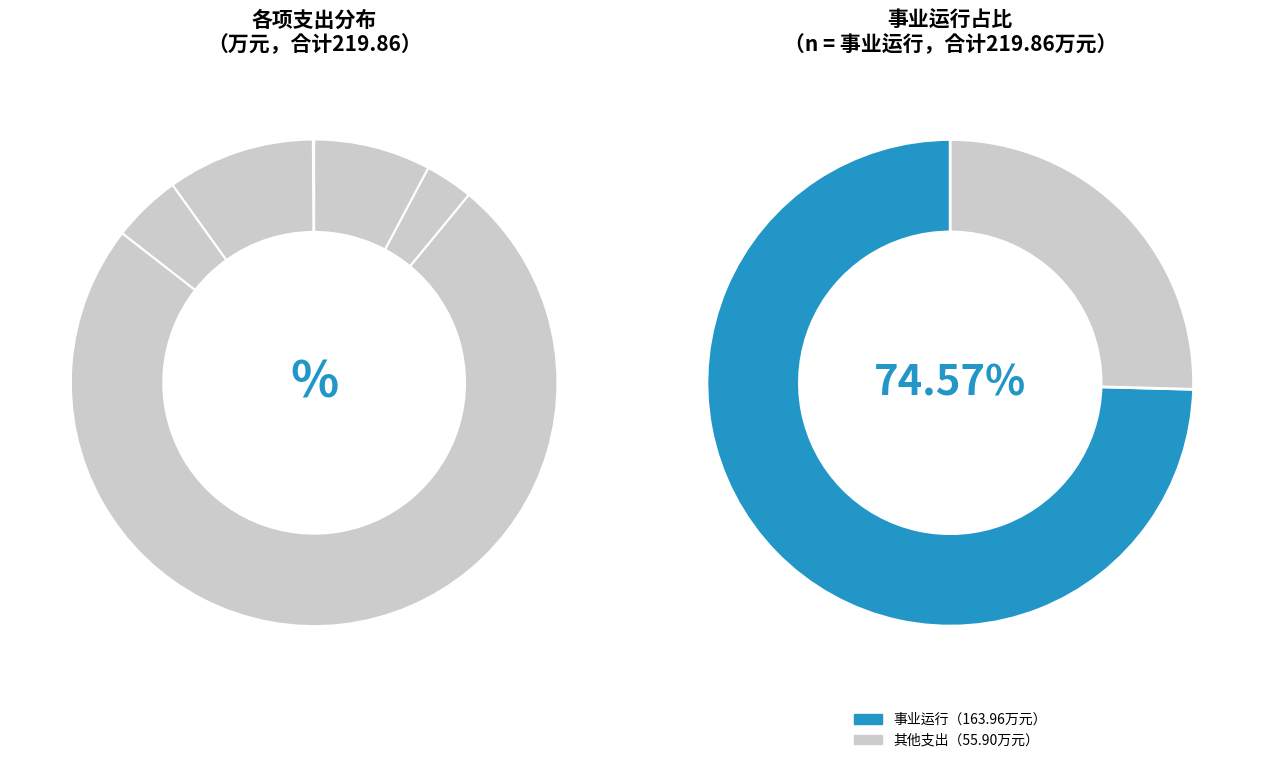

Count the number of slices in the pie.

6